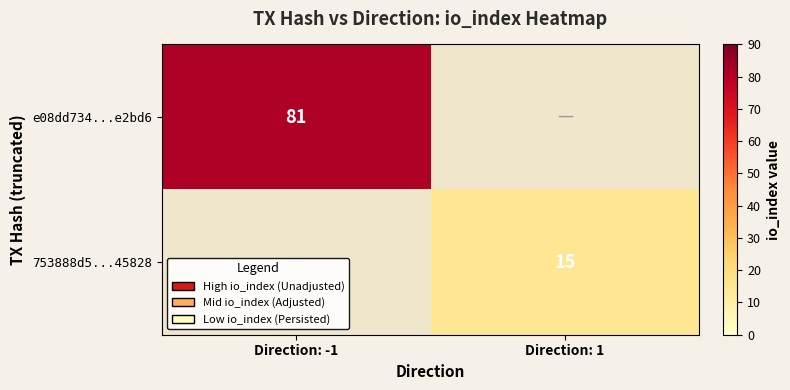

The 753888d5...45828 series shows 22 at Direction: 1. True or false?

False